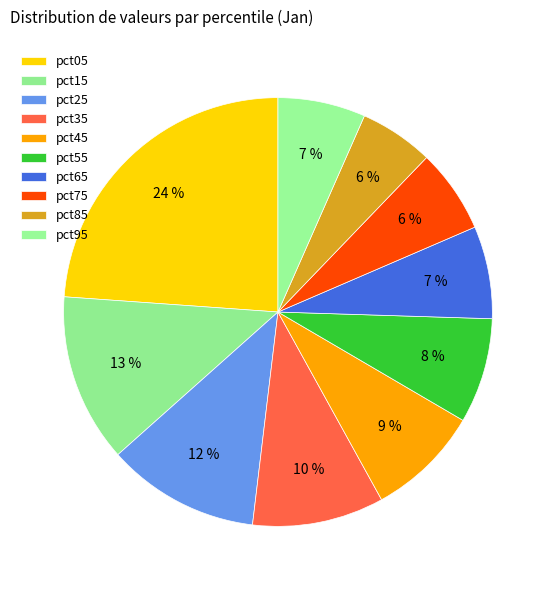

Rank the categories by value from highest to lowest.

pct05, pct15, pct25, pct35, pct45, pct55, pct65, pct95, pct75, pct85